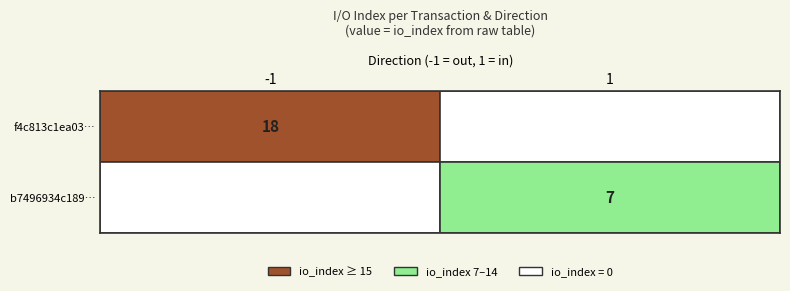

List the series in order of their overall mean, lowest first.

b7496934c189560b549cb5c0ca9f1d2b816738d, f4c813c1ea03fc1a0a2593b37737c0110aa2fff